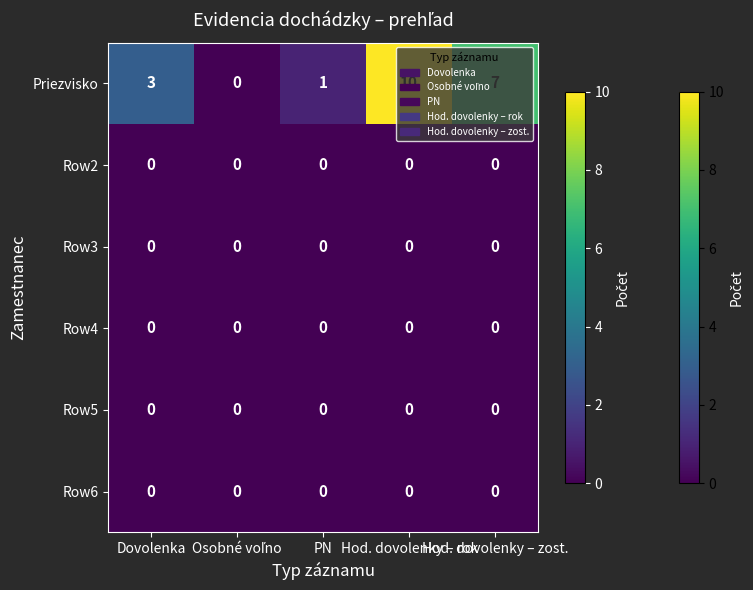

Which series has the widest spread of values?

Priezvisko